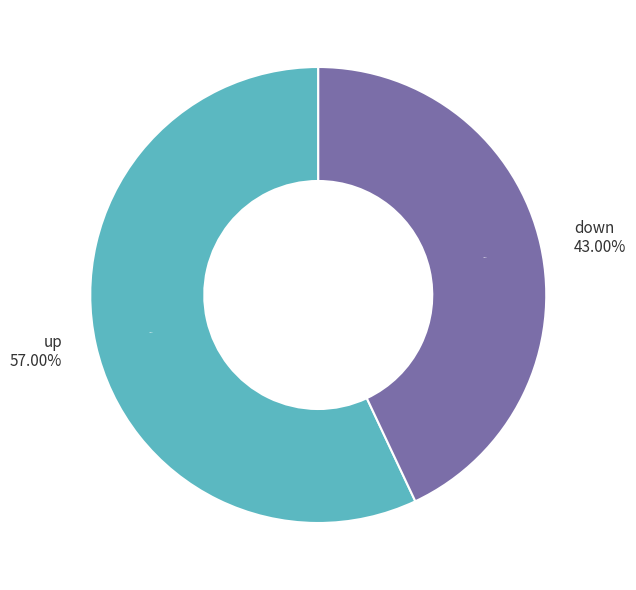

Does any single category account for the majority?

Yes